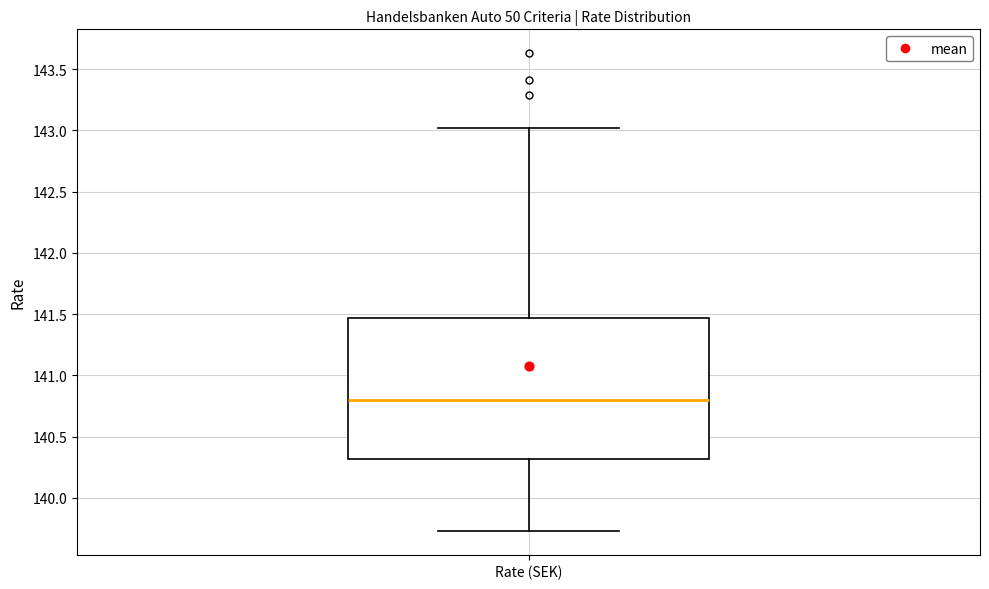

Where does the lower whisker of the box for Rate (SEK) end on the y-axis? The values are not printed on the chart, so give them approximately, as read against the axis.

139.75